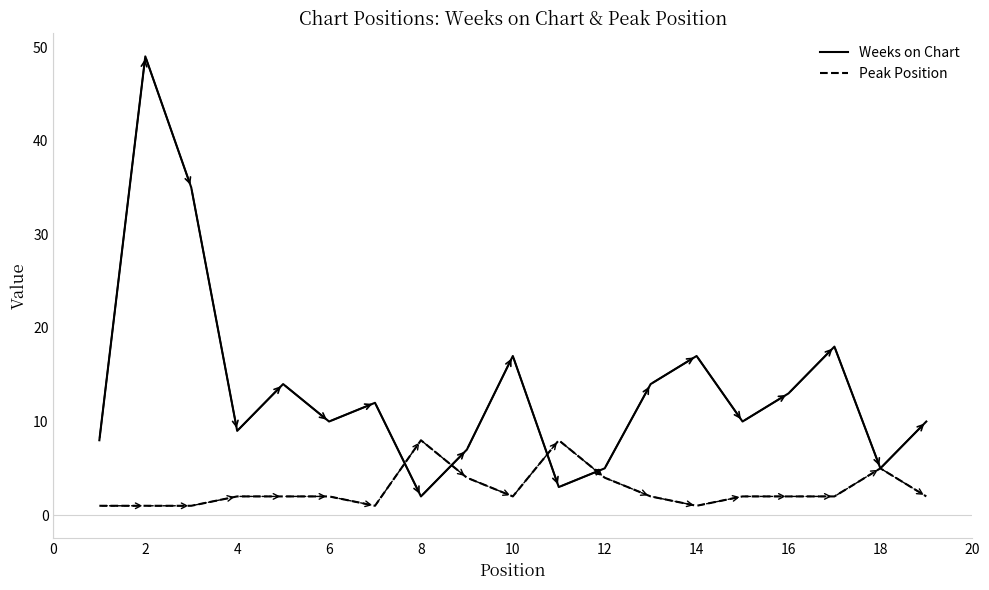

Which series has the largest total across all categories?

Weeks on Chart